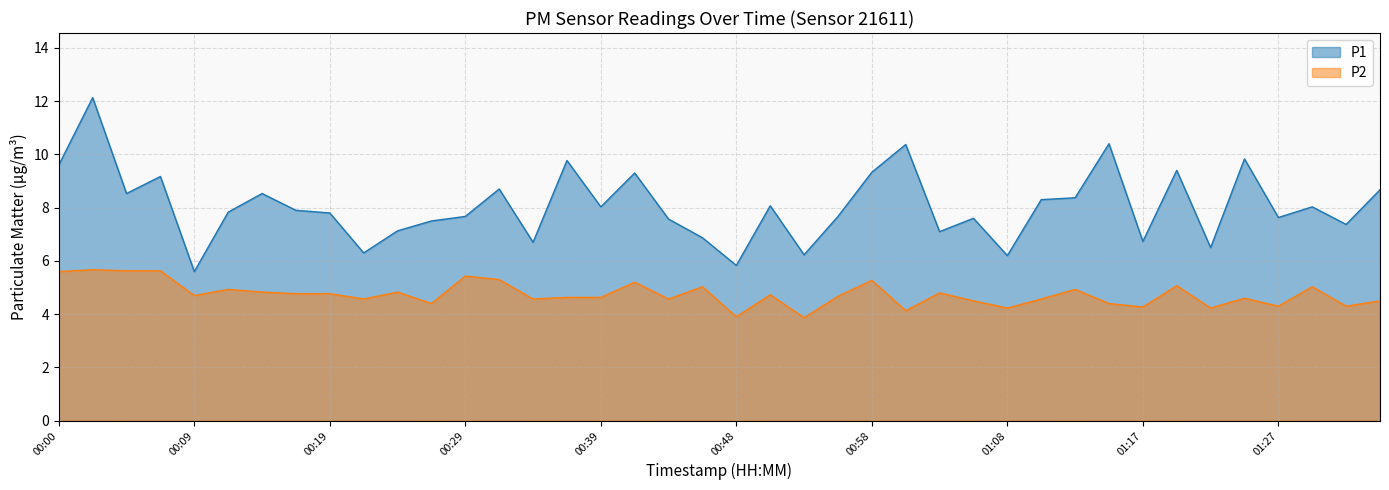

At which category is the sum across all series the highest?

00:02